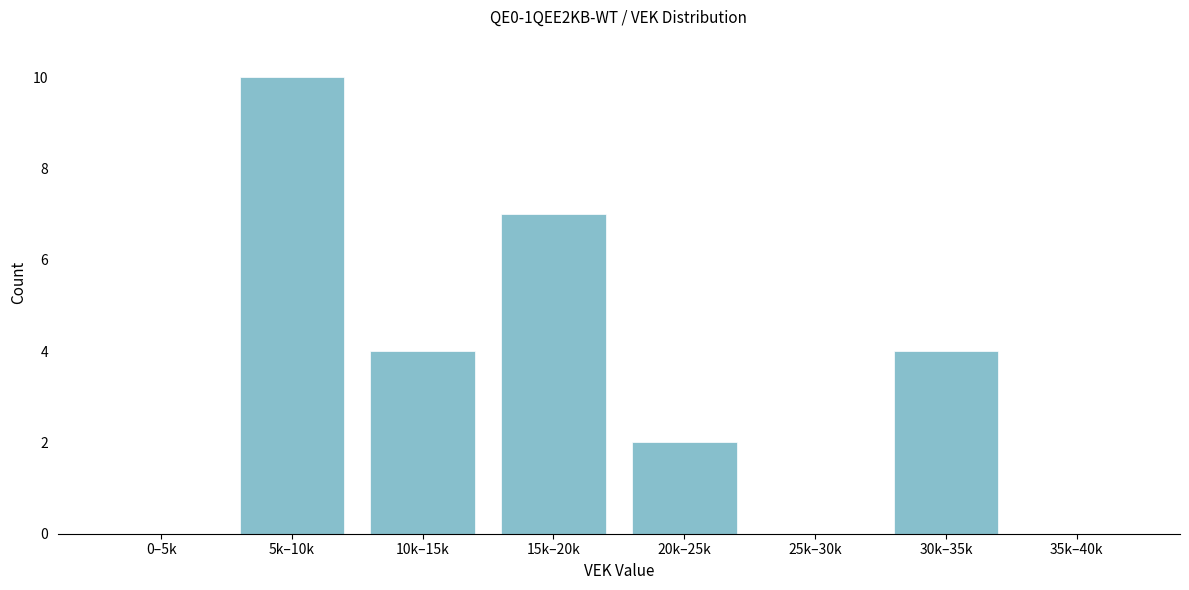

Reading right to left, extract all data points from this chart.

35k–40k=0	30k–35k=4	25k–30k=0	20k–25k=2	15k–20k=7	10k–15k=4	5k–10k=10	0–5k=0